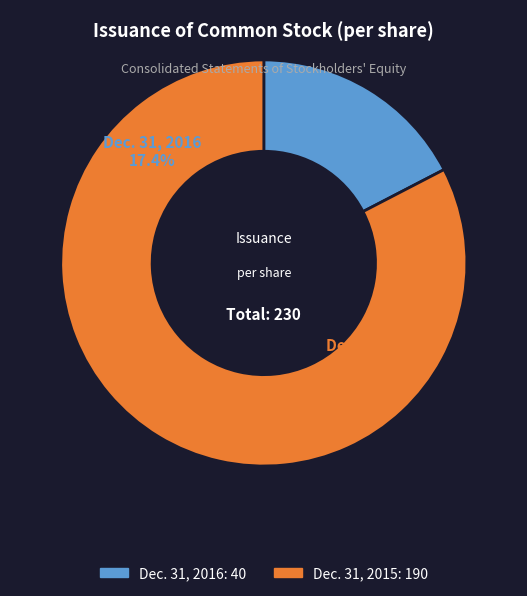

What is the total percentage of Dec. 31, 2016 and Dec. 31, 2015?

100.0%